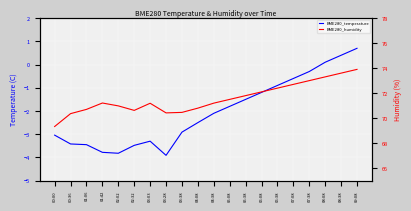

How many interior local peaks does the BME280_temperature series have?

1